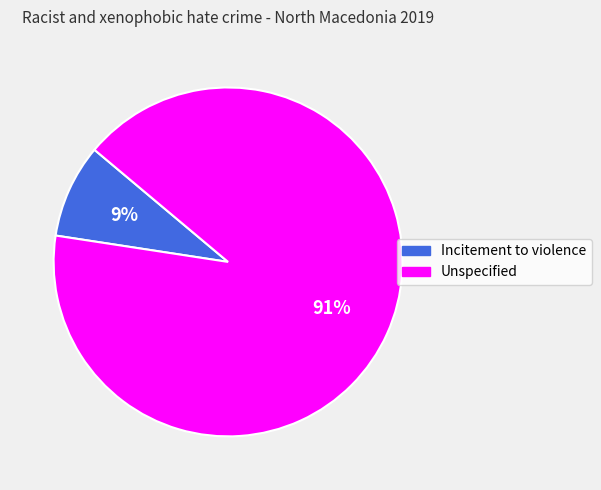

True or false: Incitement to violence accounts for 9% of the total.

True